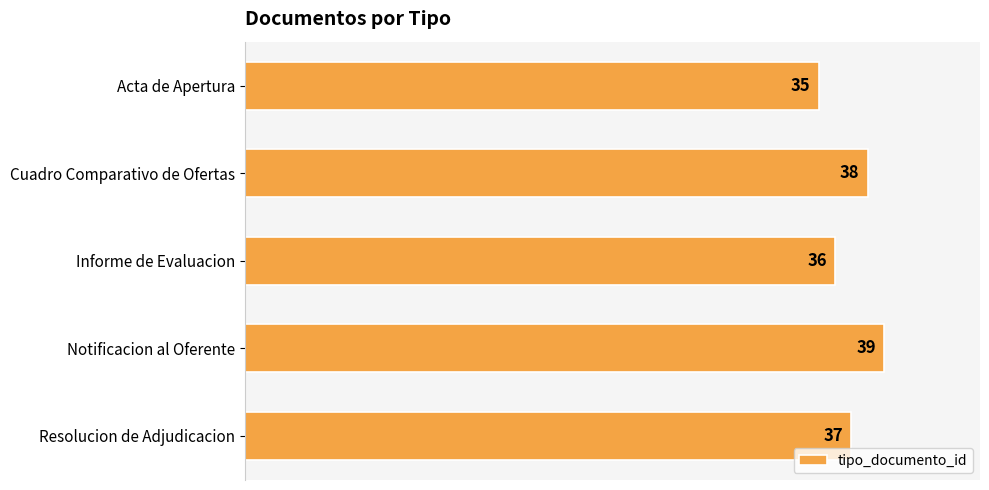

Reading top to bottom, transcribe all the data shown in this chart.

Acta de Apertura=35	Cuadro Comparativo de Ofertas=38	Informe de Evaluacion=36	Notificacion al Oferente=39	Resolucion de Adjudicacion=37